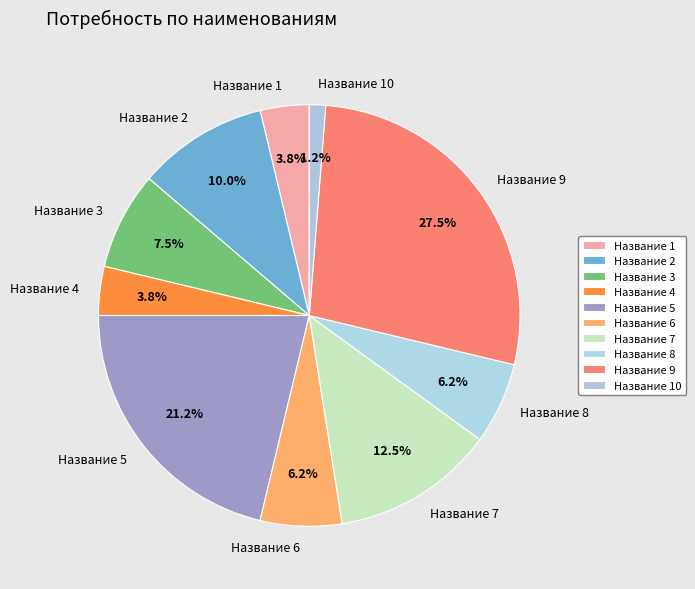

To the nearest percent, what is the difference between the largest and smallest slice percentages?

26%